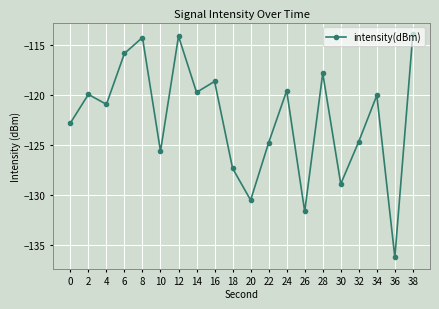

What is the change in value from 26 to 38?

+17.7